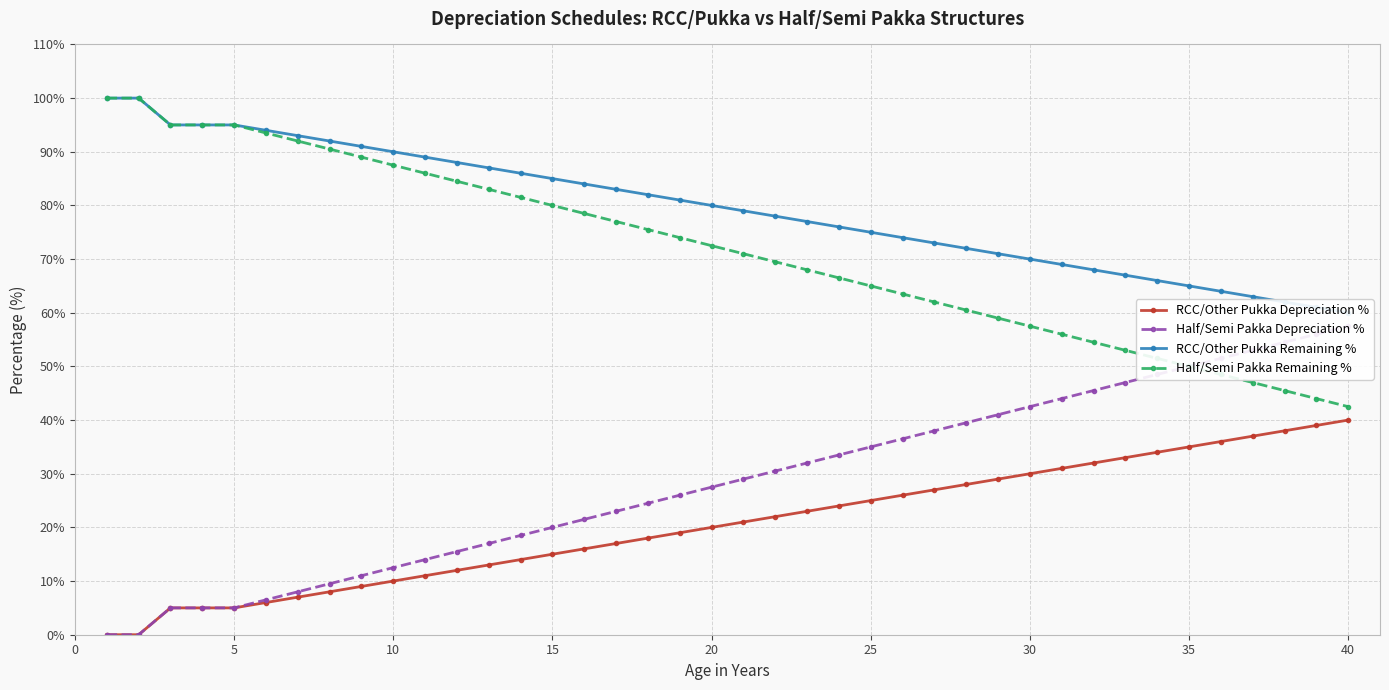

What is the maximum value for RCC/Other Pukka Depreciation %?

40.0